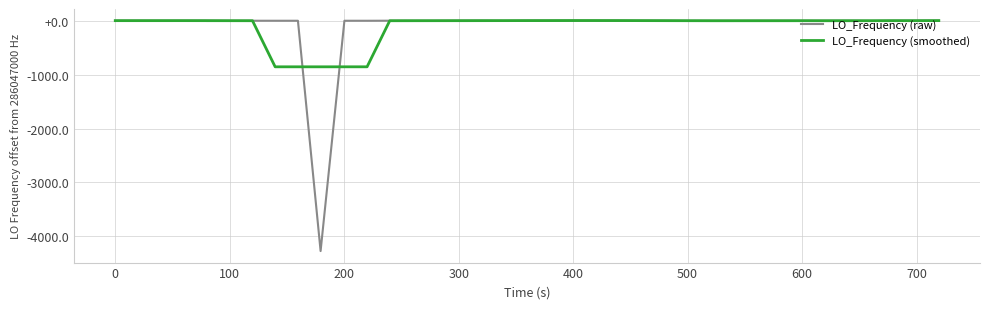

What are all the series names shown in the legend?

LO_Frequency (raw), LO_Frequency (smoothed)